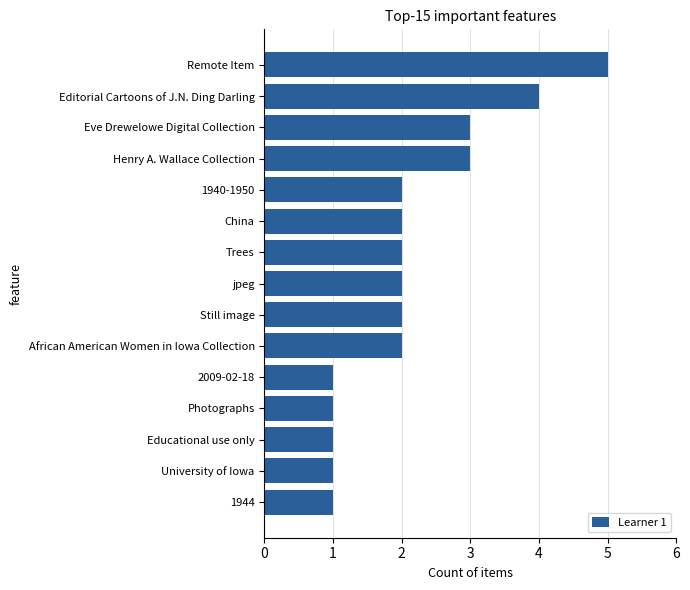

What is the difference between the second highest and minimum values?

3